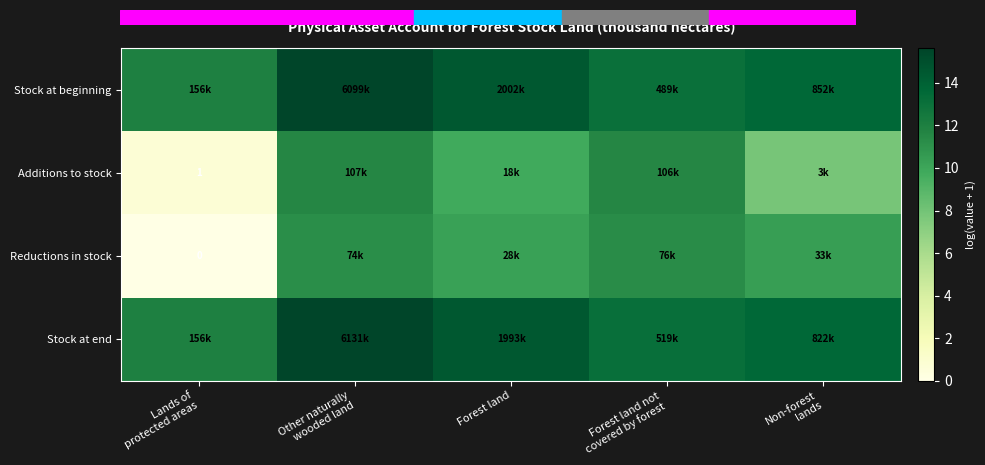

Is it true that Additions to stock equals 9.8 at Forest land?

True